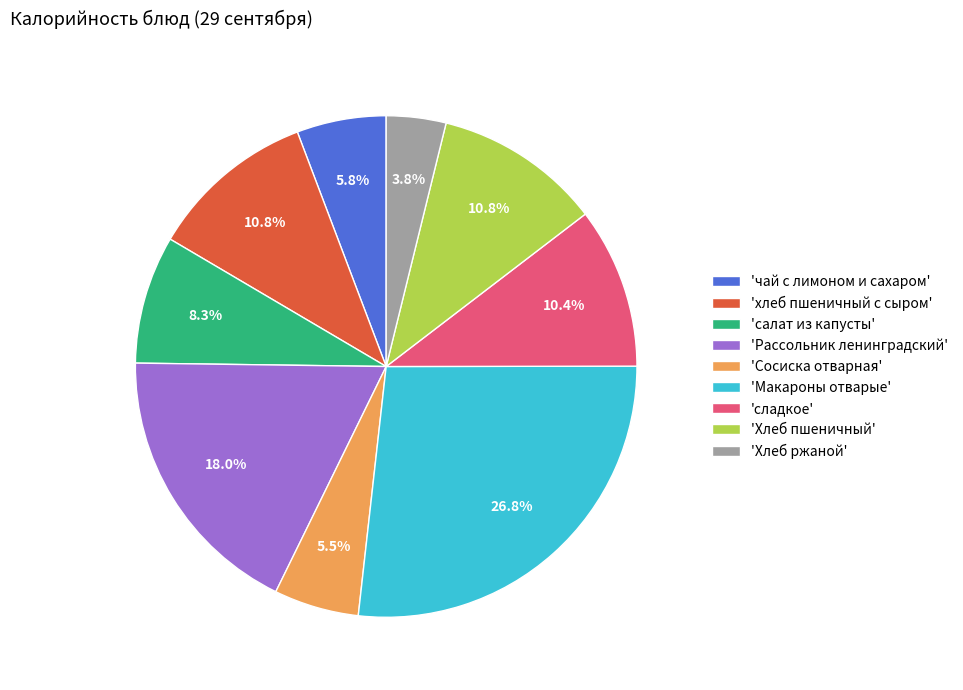

What is the smallest slice in the pie chart?

'Хлеб ржаной'